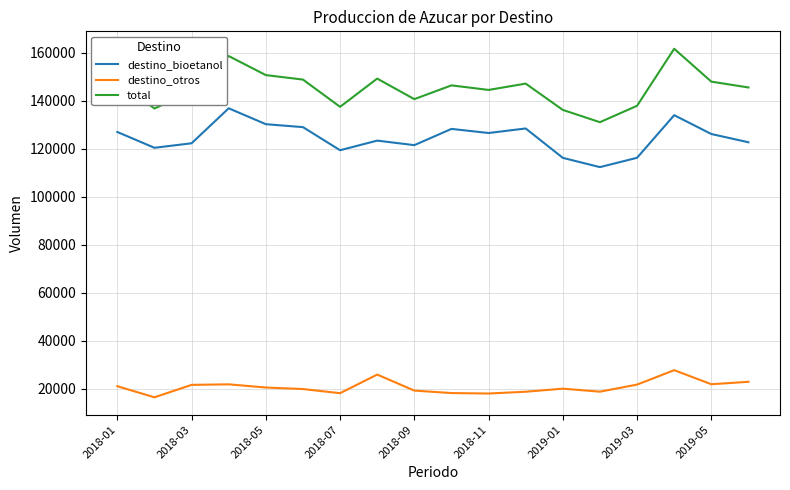

True or false: destino_otros has more than 1 interior local peaks.

True